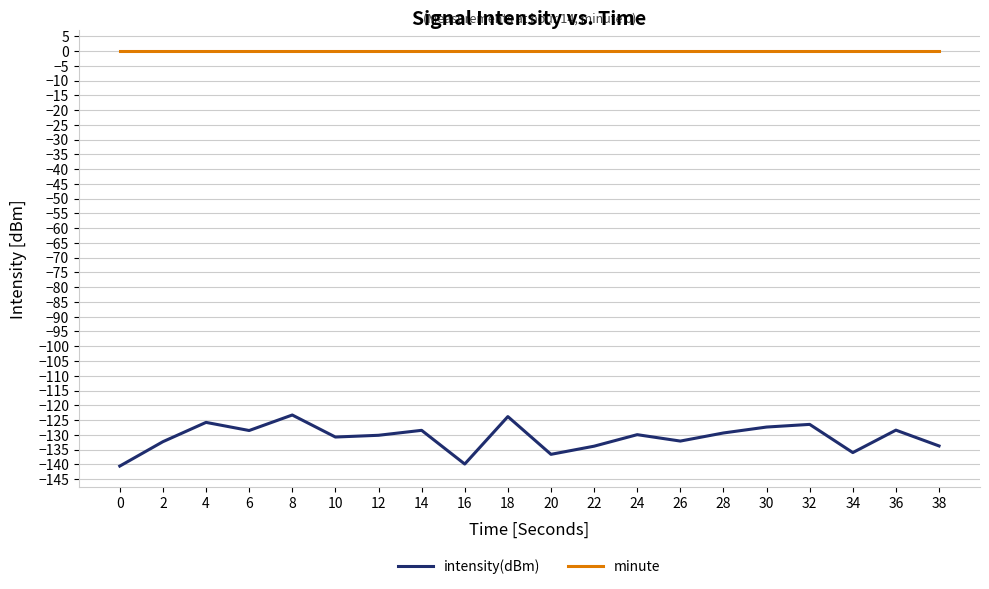

The intensity(dBm) series shows -129.9 at 24. True or false?

True